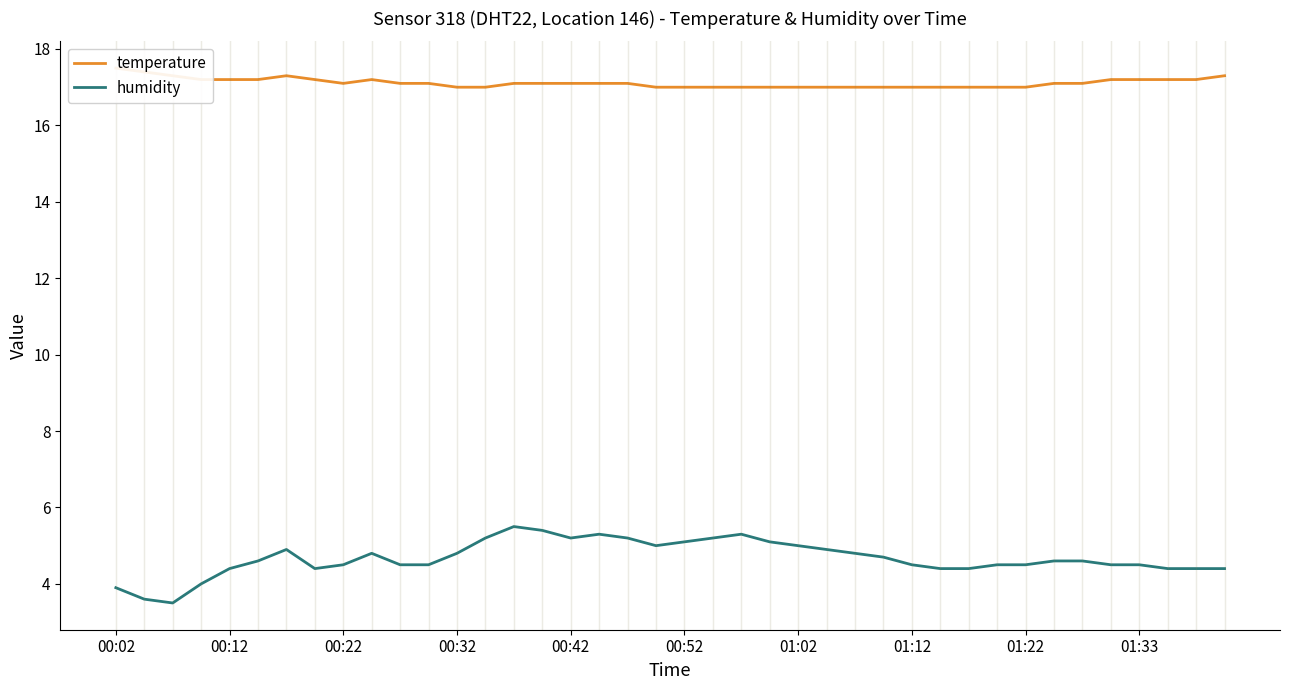

What are all the series names shown in the legend?

temperature, humidity